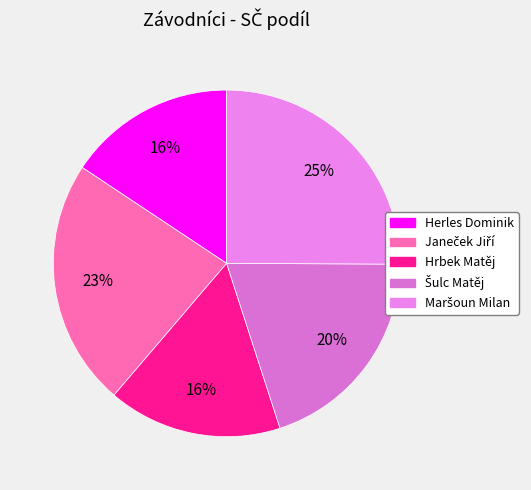

How many slices are in this pie chart?

5